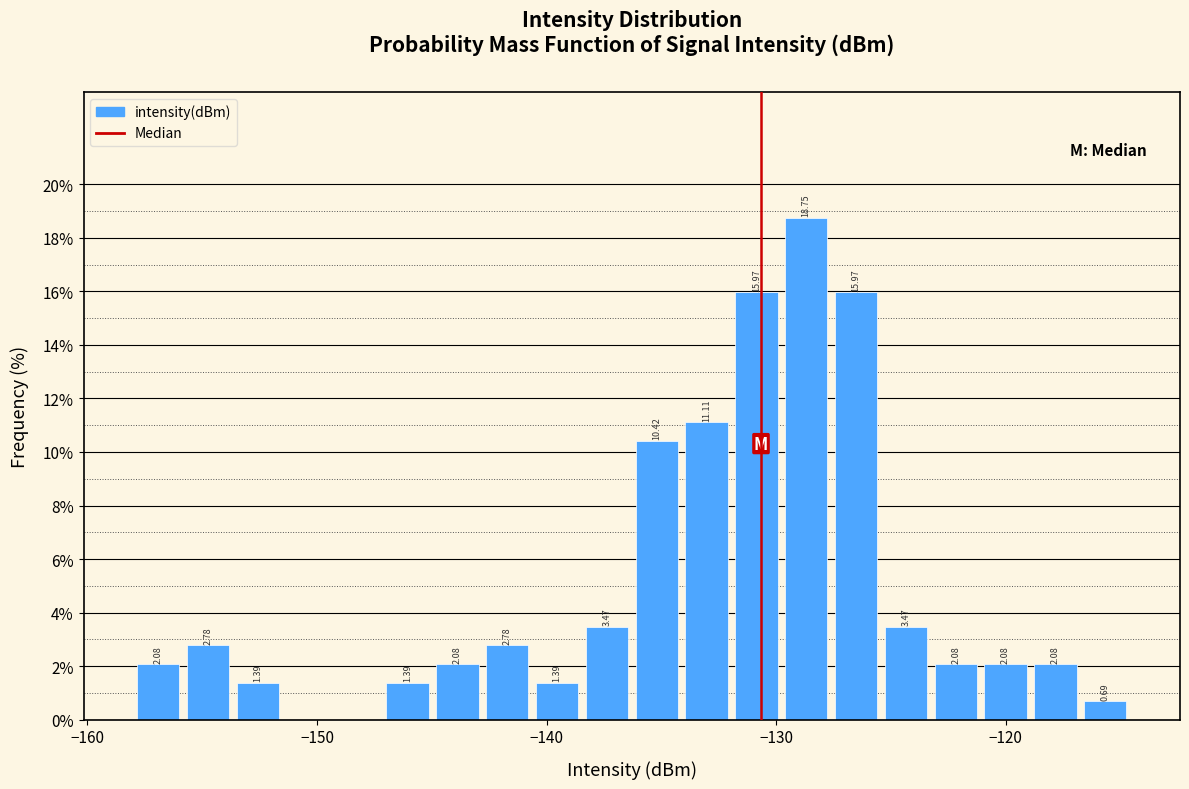

Read against the x-axis, roughly where is the centre of the tallest bar?

-129